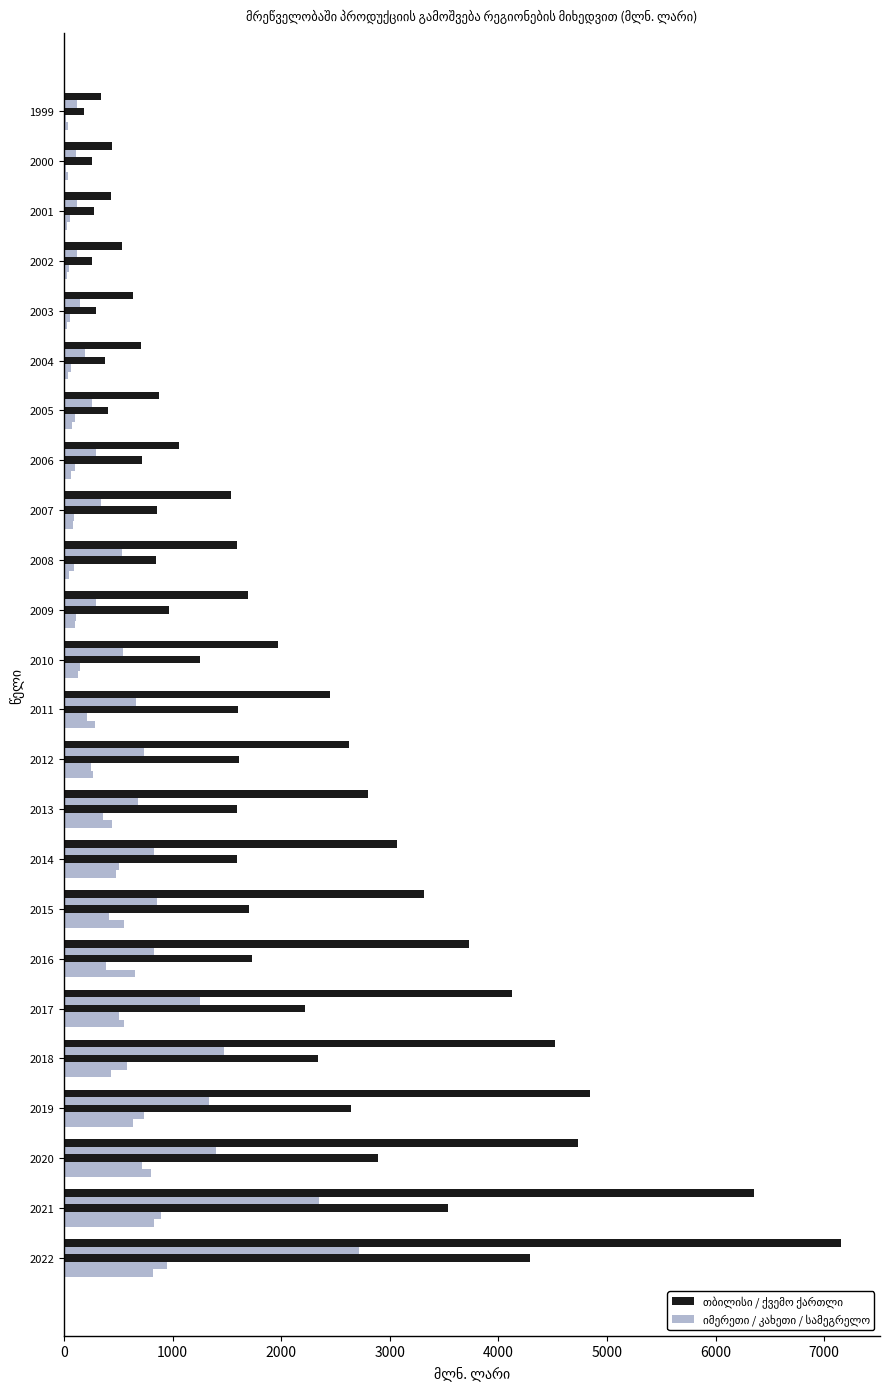

Which series has the largest total across all categories?

თბილისი